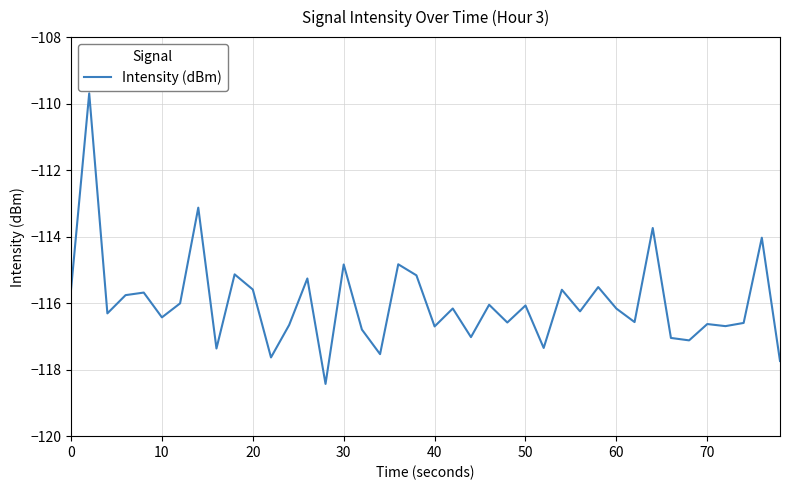

What is the minimum value shown in the chart?

-118.4